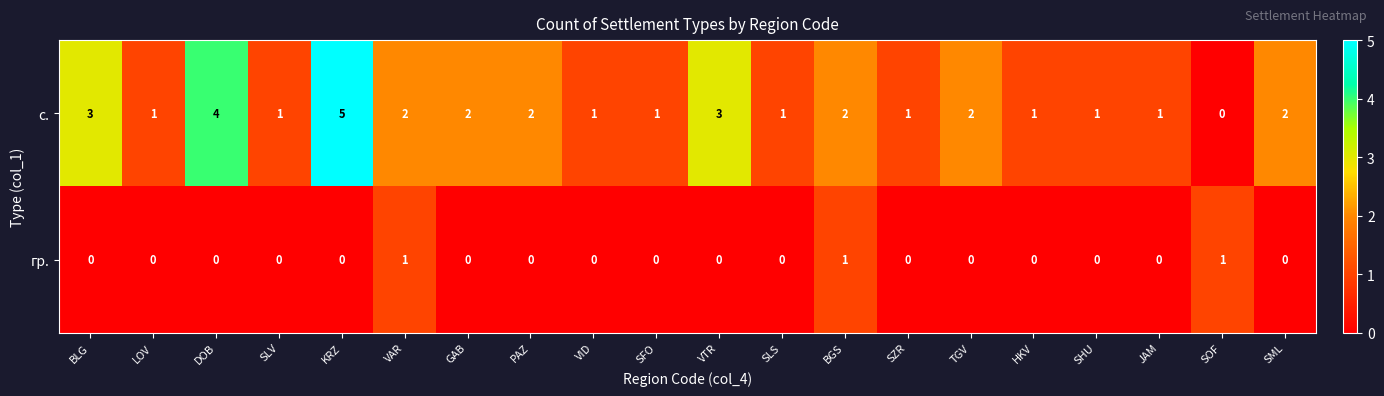

At which category does the chart reach its peak across all series?

KRZ